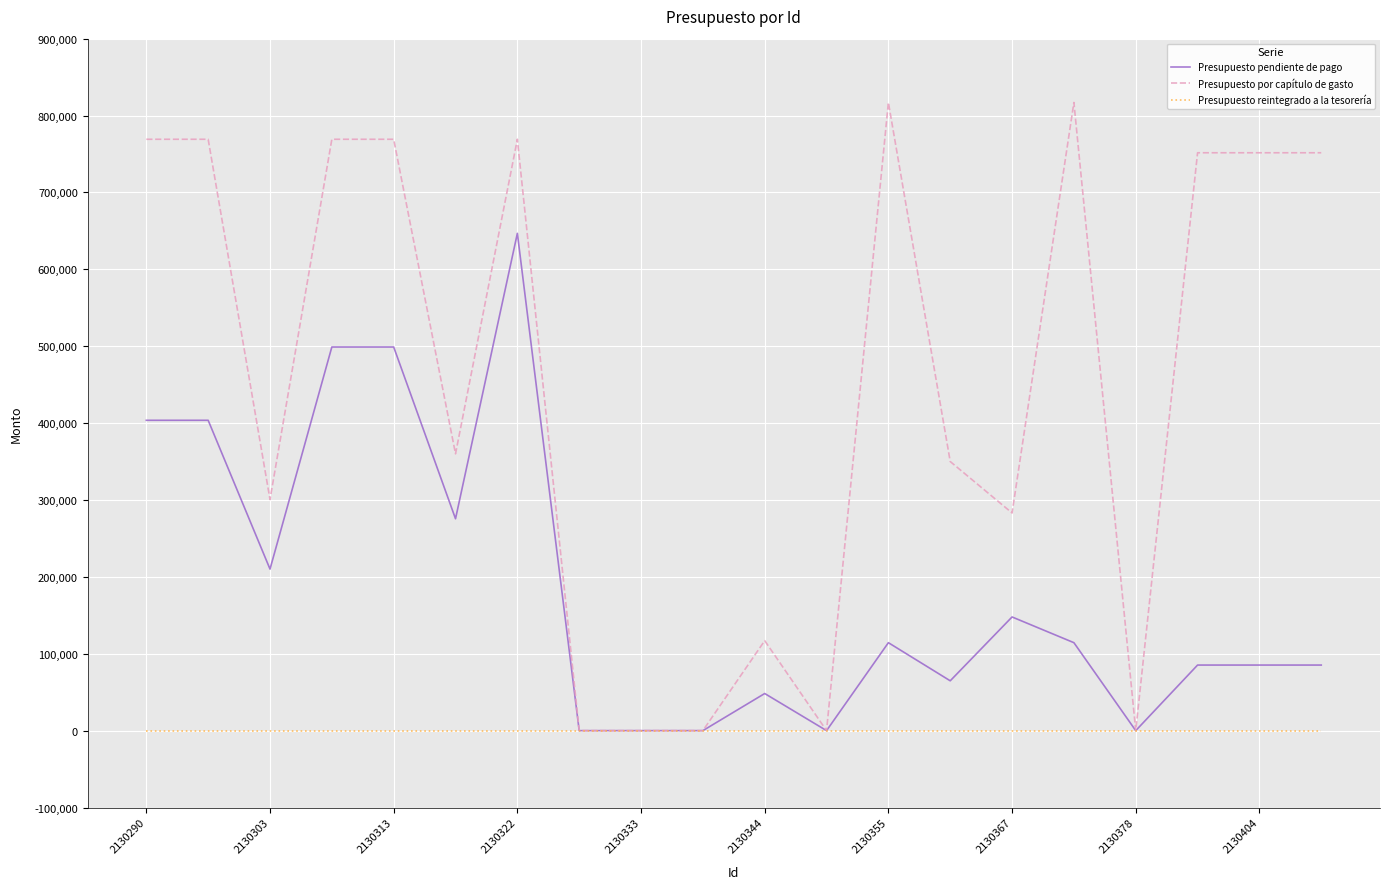

List the series in order of their peak value, highest first.

Presupuesto por capítulo de gasto, Presupuesto pendiente de pago, Presupuesto reintegrado a la tesorería